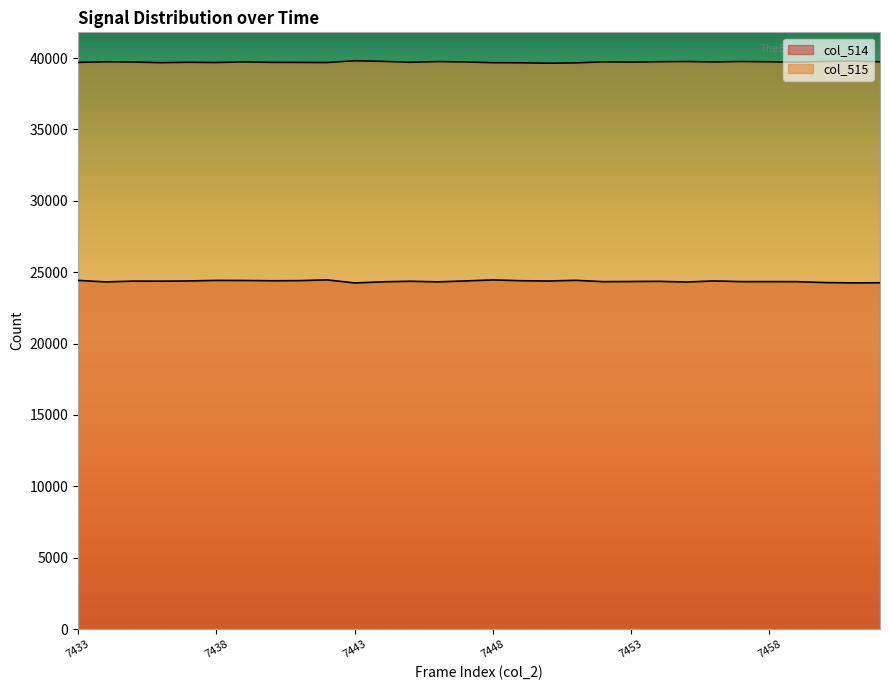

How many values in the col_515 series exceed 39729?

13